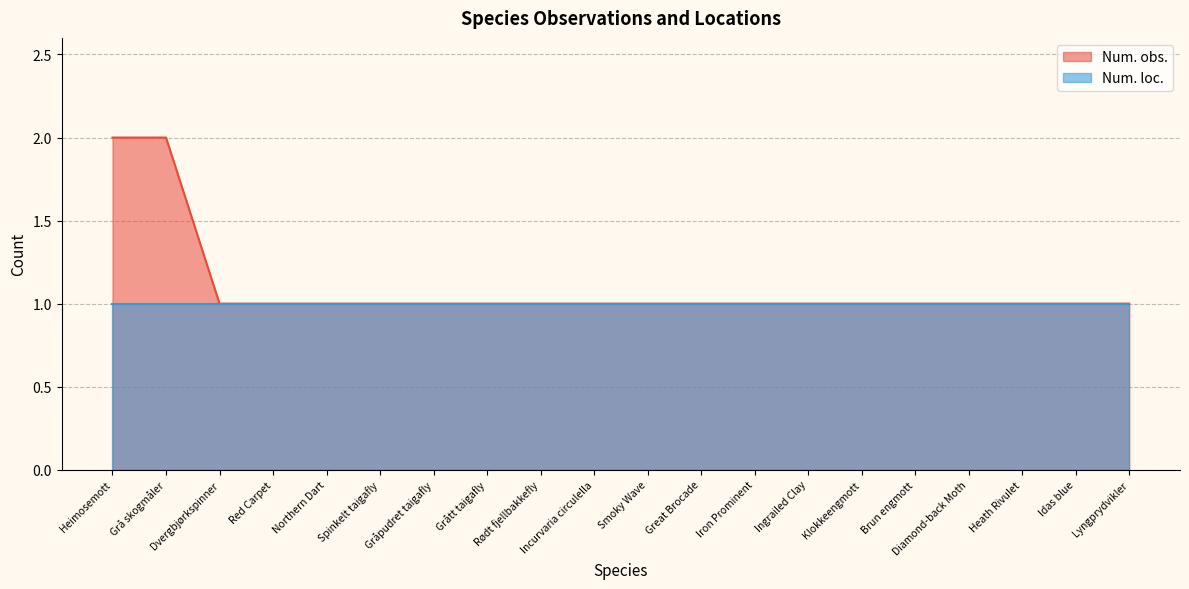

Does the chart have visible grid lines?

Yes